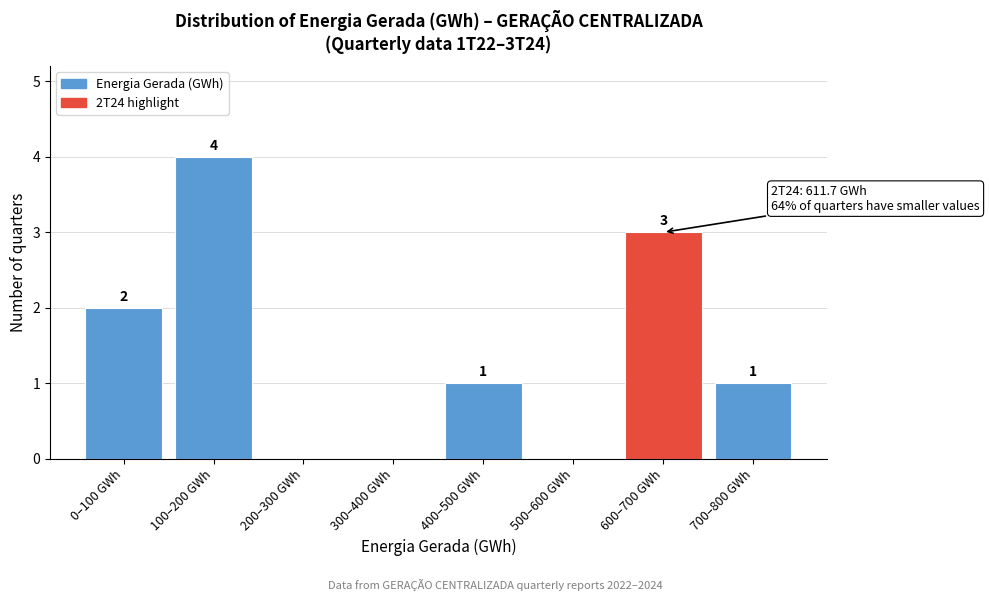

Reading right to left, extract all data points from this chart.

700–800 GWh=1	600–700 GWh=3	500–600 GWh=0	400–500 GWh=1	300–400 GWh=0	200–300 GWh=0	100–200 GWh=4	0–100 GWh=2